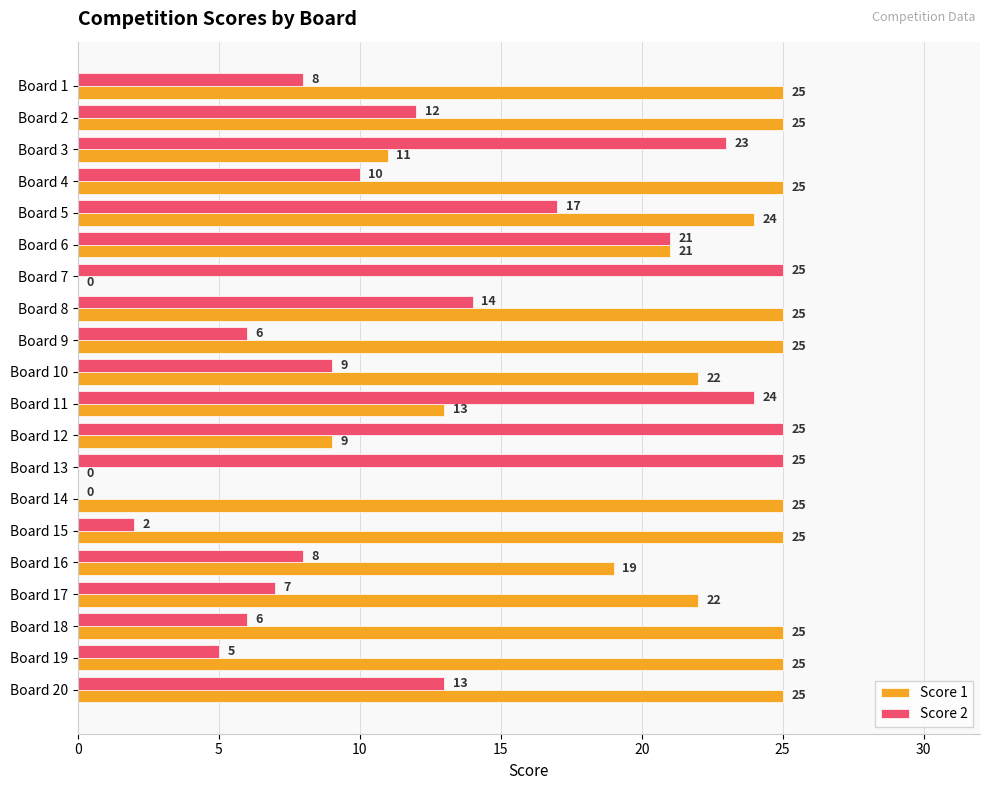

Which series changed the most between Board 7 and Board 11?

Score 1